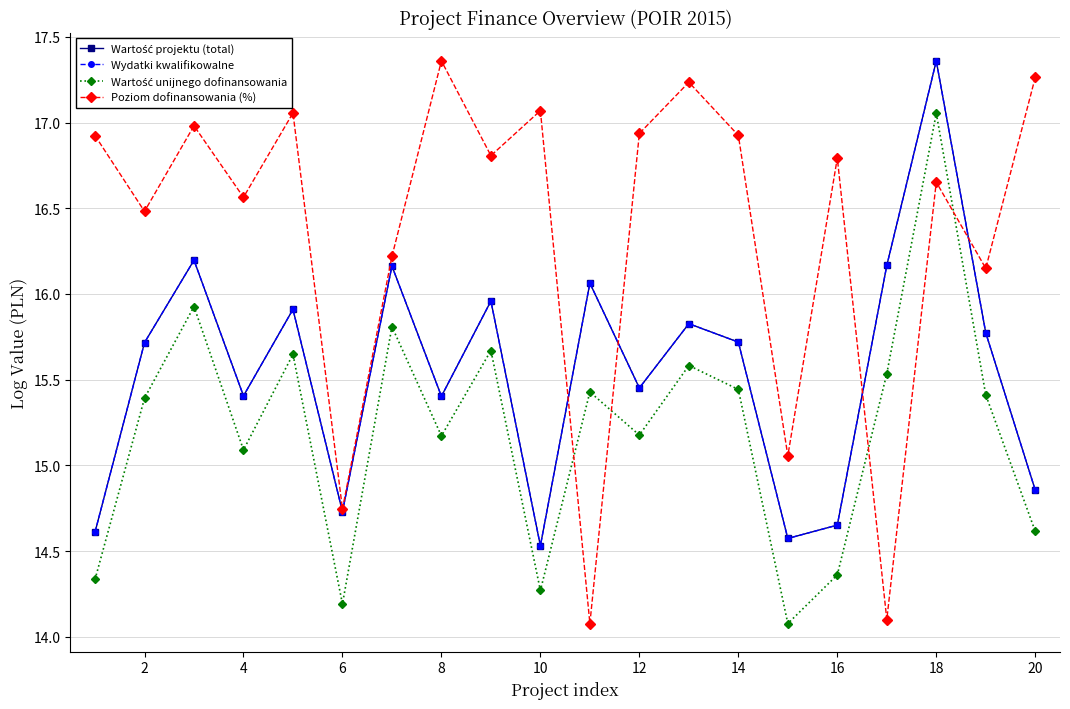

True or false: Poziom dofinansowania (%) and Wartość projektu (total) intersect in this chart.

True